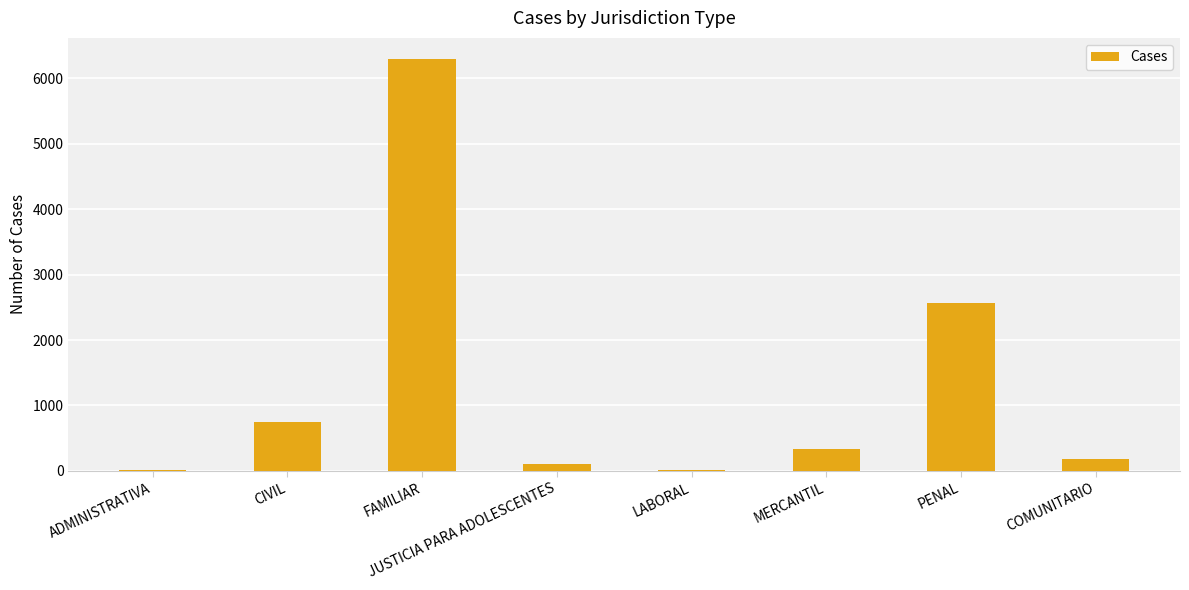

What is the greatest value displayed?

6304